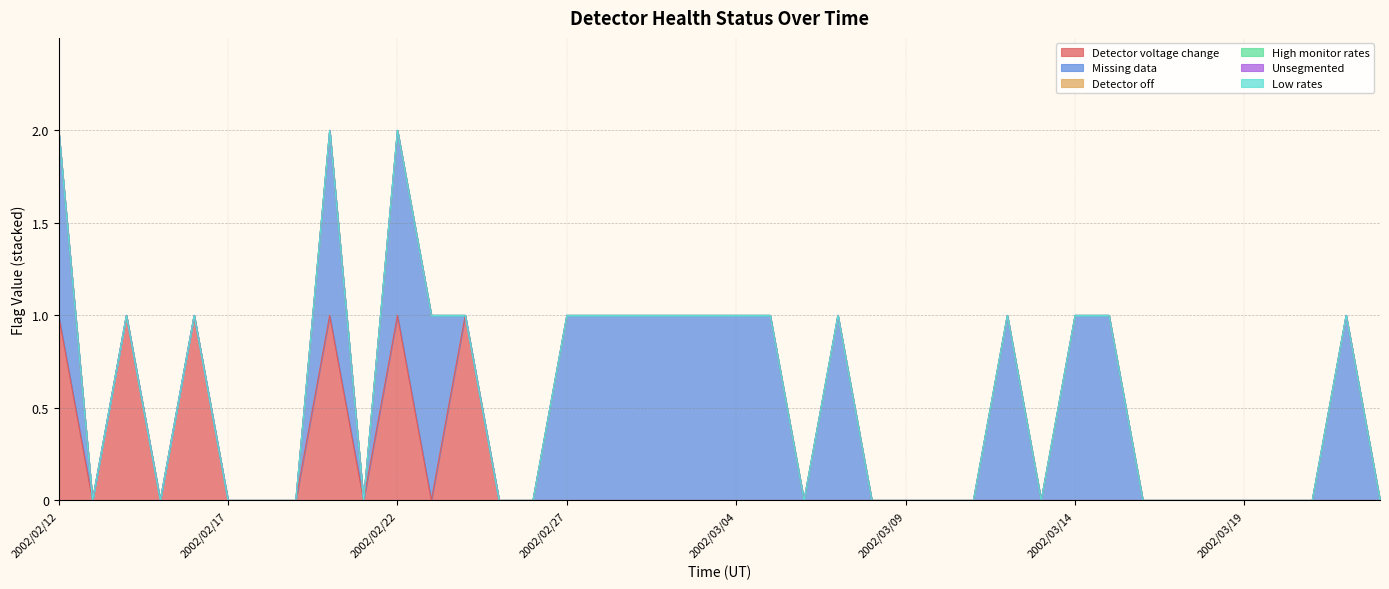

What is the label of the 1st point from the left?

2002/02/12